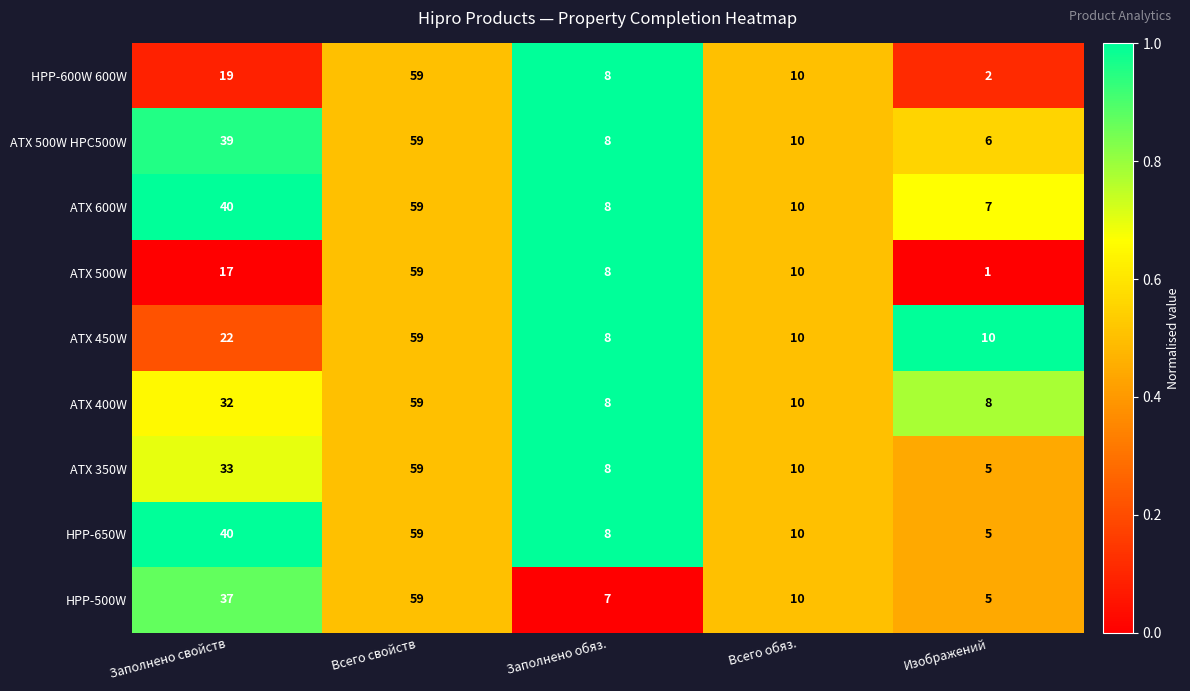

Is the value of HPP-600W 600W at Изображений greater than the value of ATX 400W at Изображений?

No